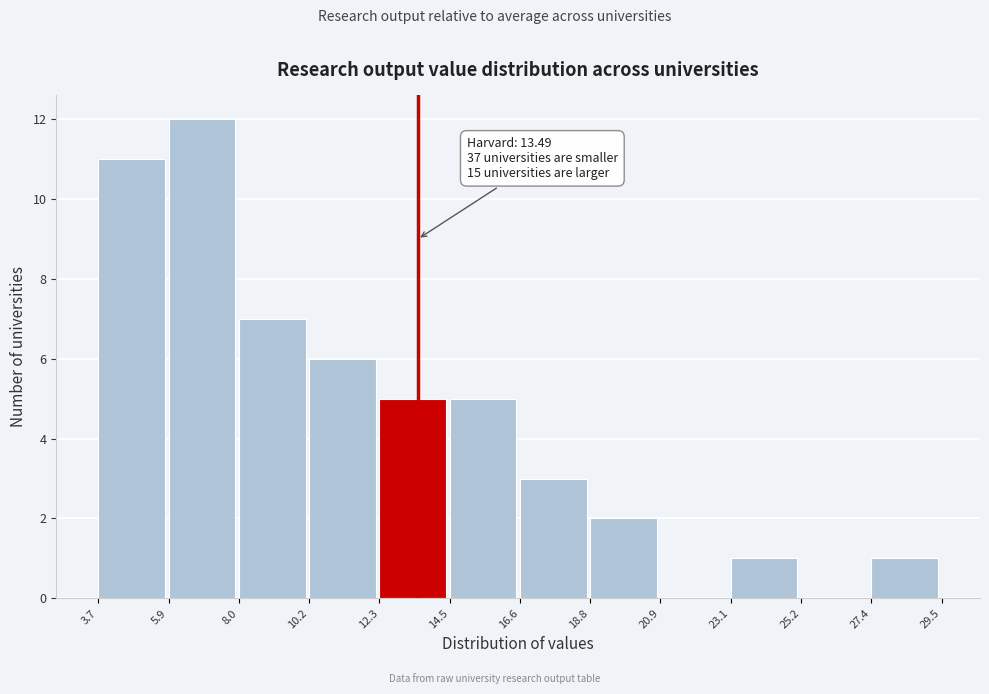

Which range on the x-axis has the tallest bar?

5.9 to 8.0